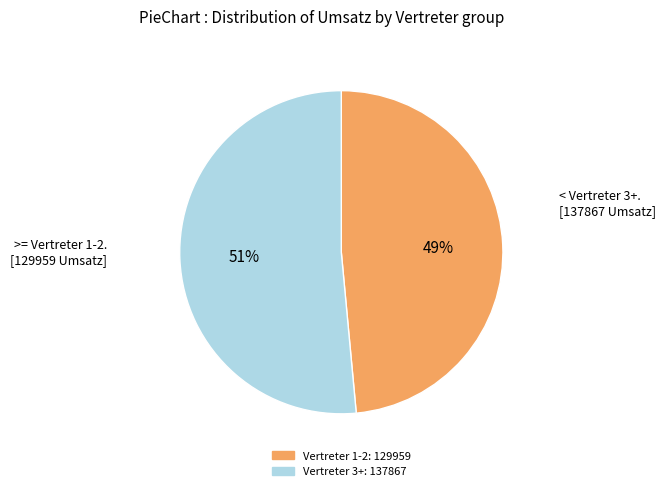

To the nearest percent, what is the average slice percentage?

50%